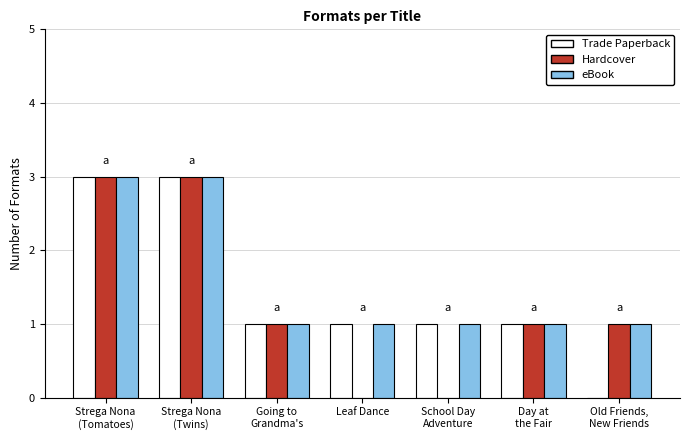

Does the chart contain stacked bars?

No